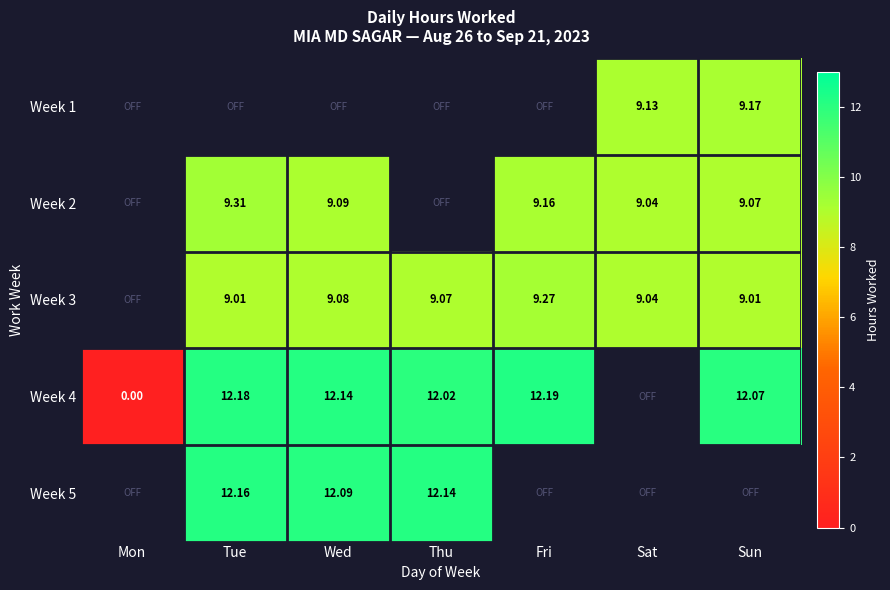

How many values in the Week 4 series exceed 12?

5